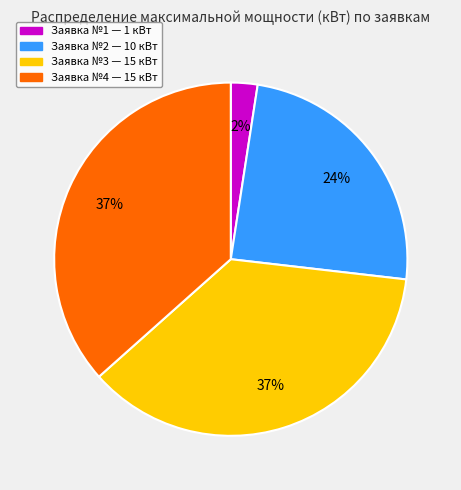

What percentage is the Заявка №3 — 15 кВт slice, to the nearest percent?

37%